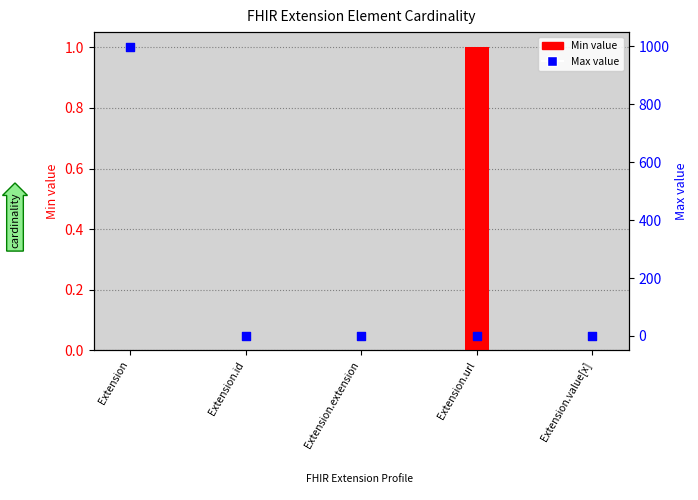

Which series reaches the minimum Y coordinate?

Min value